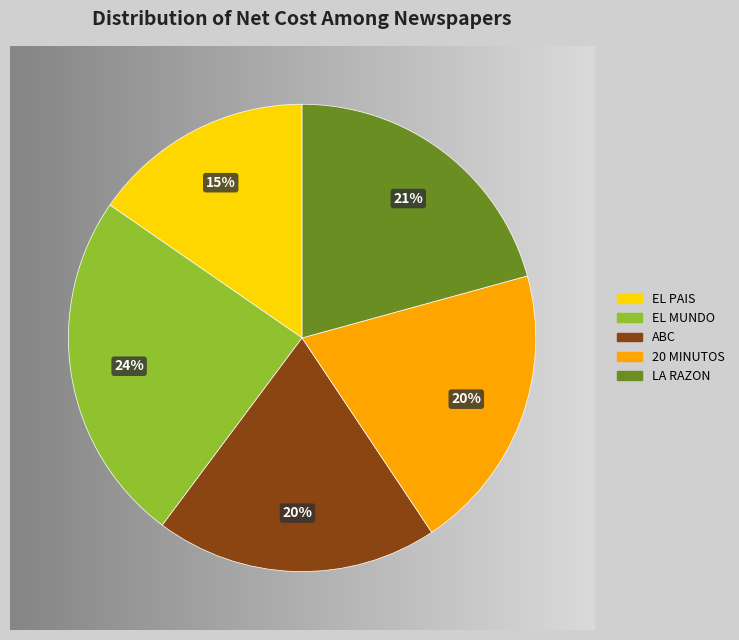

True or false: ABC accounts for 26% of the total.

False